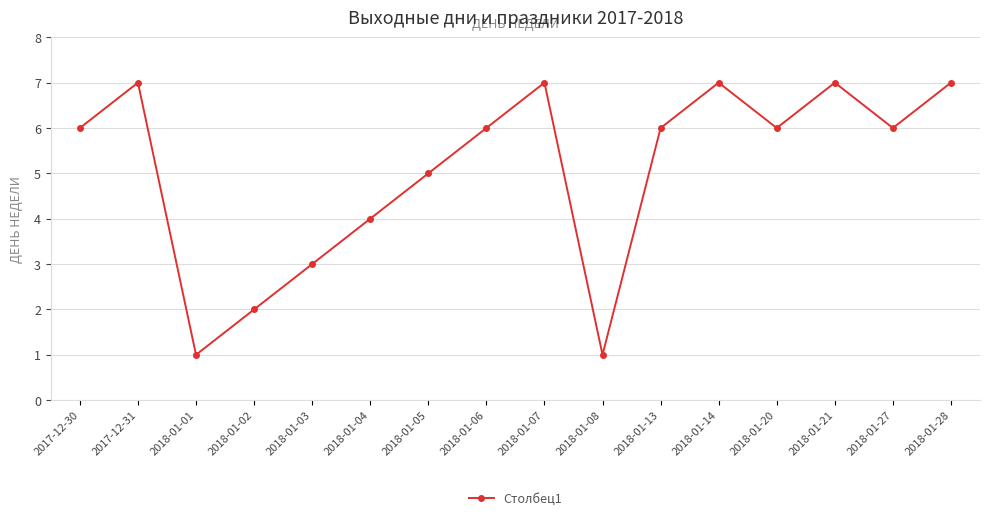

Is it true that the value at 2018-01-21 is 12?

False